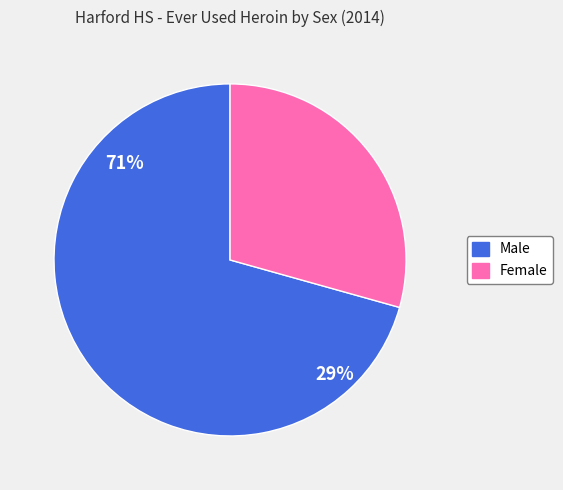

To the nearest percent, what is the average slice percentage?

50%